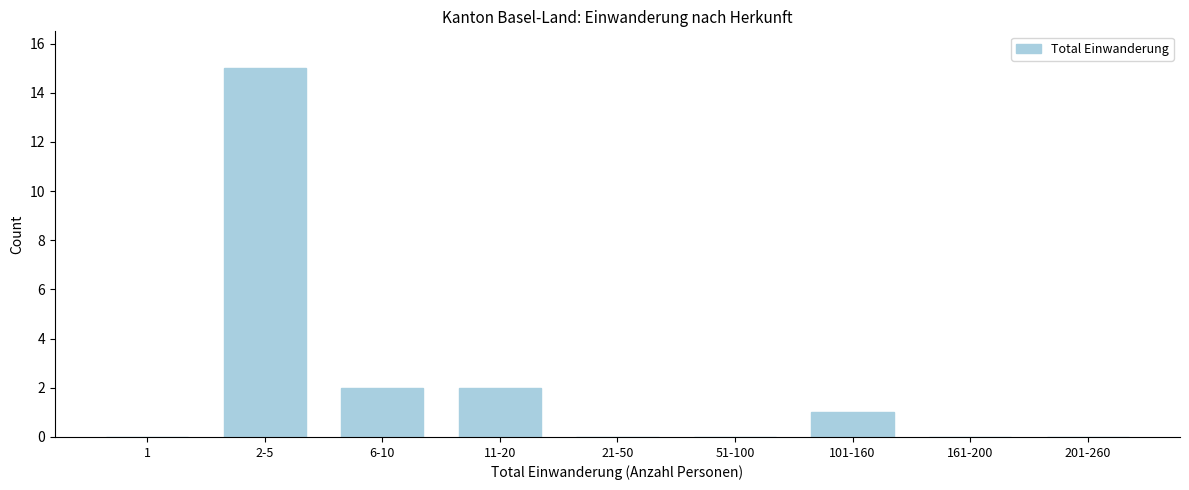

Reading left to right, extract all data points from this chart.

1=0	2-5=15	6-10=2	11-20=2	21-50=0	51-100=0	101-160=1	161-200=0	201-260=0